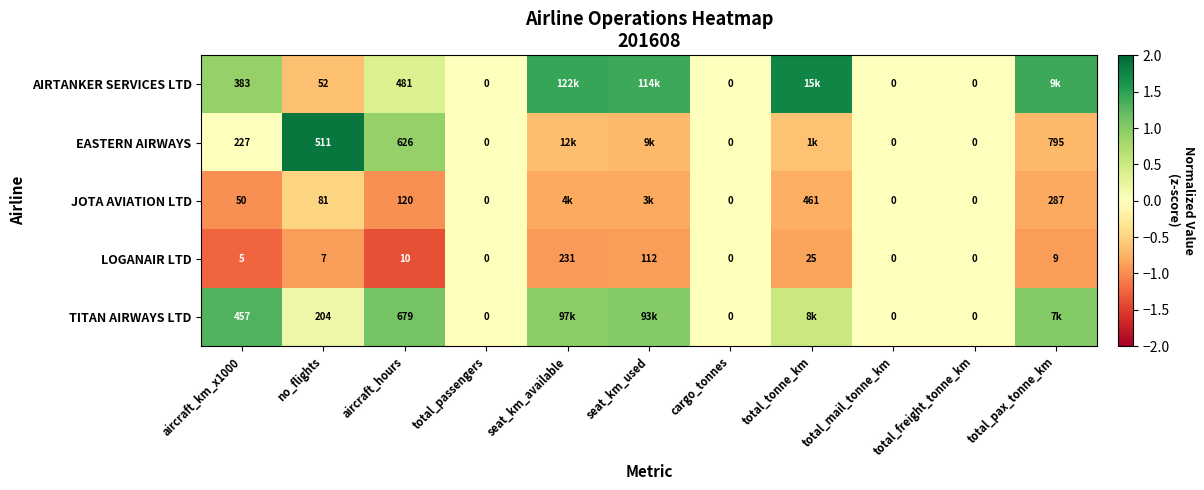

At which label is LOGANAIR LTD closest to 115?

seat_km_used